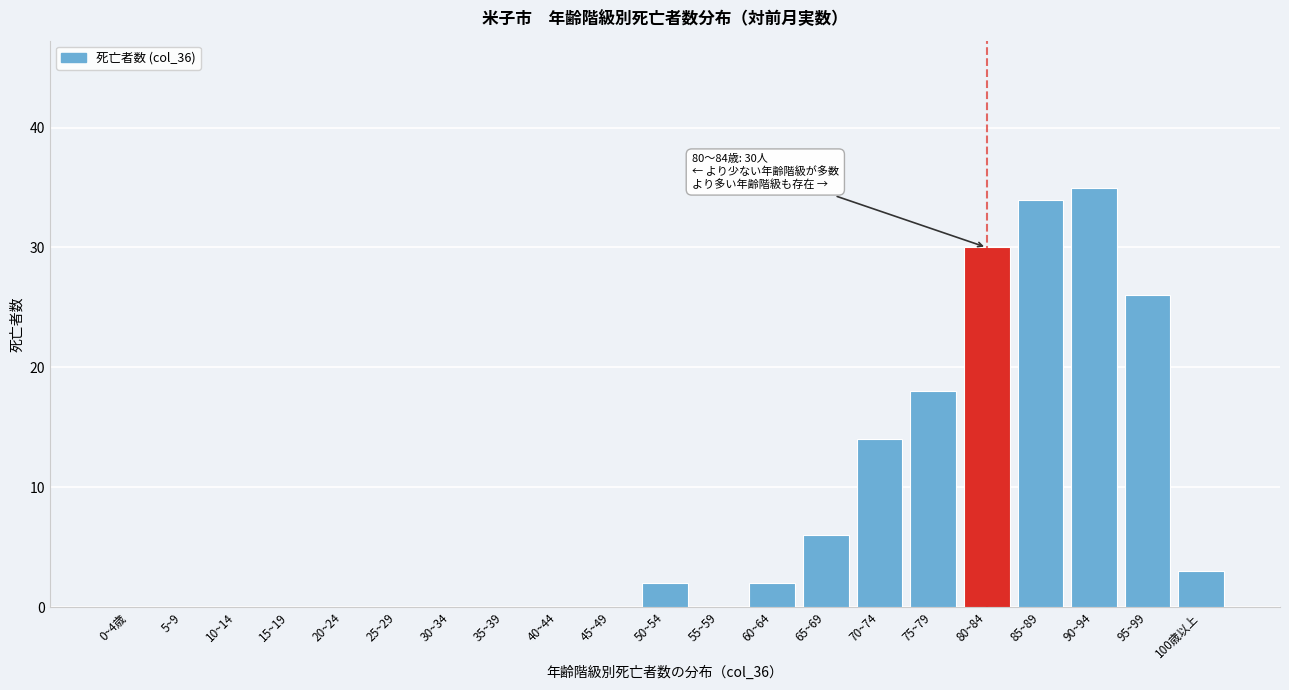

Reading right to left, transcribe all the data shown in this chart.

100歳以上=3	95~99=26	90~94=35	85~89=34	80~84=30	75~79=18	70~74=14	65~69=6	60~64=2	55~59=0	50~54=2	45~49=0	40~44=0	35~39=0	30~34=0	25~29=0	20~24=0	15~19=0	10~14=0	5~9=0	0~4歳=0